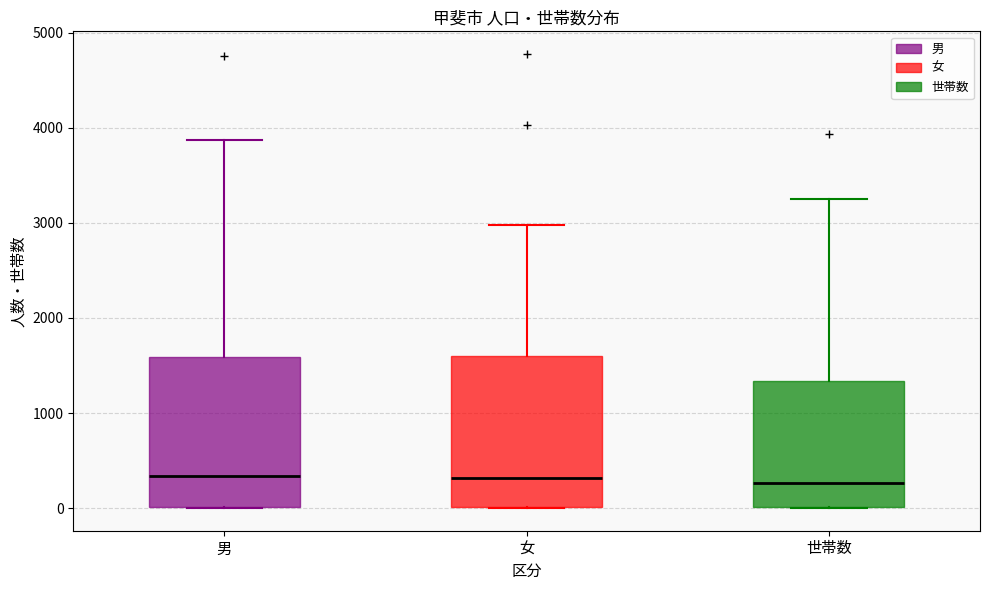

Reading left to right, transcribe this box plot: for each box, give where its median line is, the range the box spans, and where its two whiskers end, as read against the y-axis. The values are not printed on the chart, so give them approximately, as read against the axis.

男: median 300, box 0 to 1600, whiskers 0 to 3900
女: median 300, box 0 to 1600, whiskers 0 to 3000
世帯数: median 300, box 0 to 1300, whiskers 0 to 3300